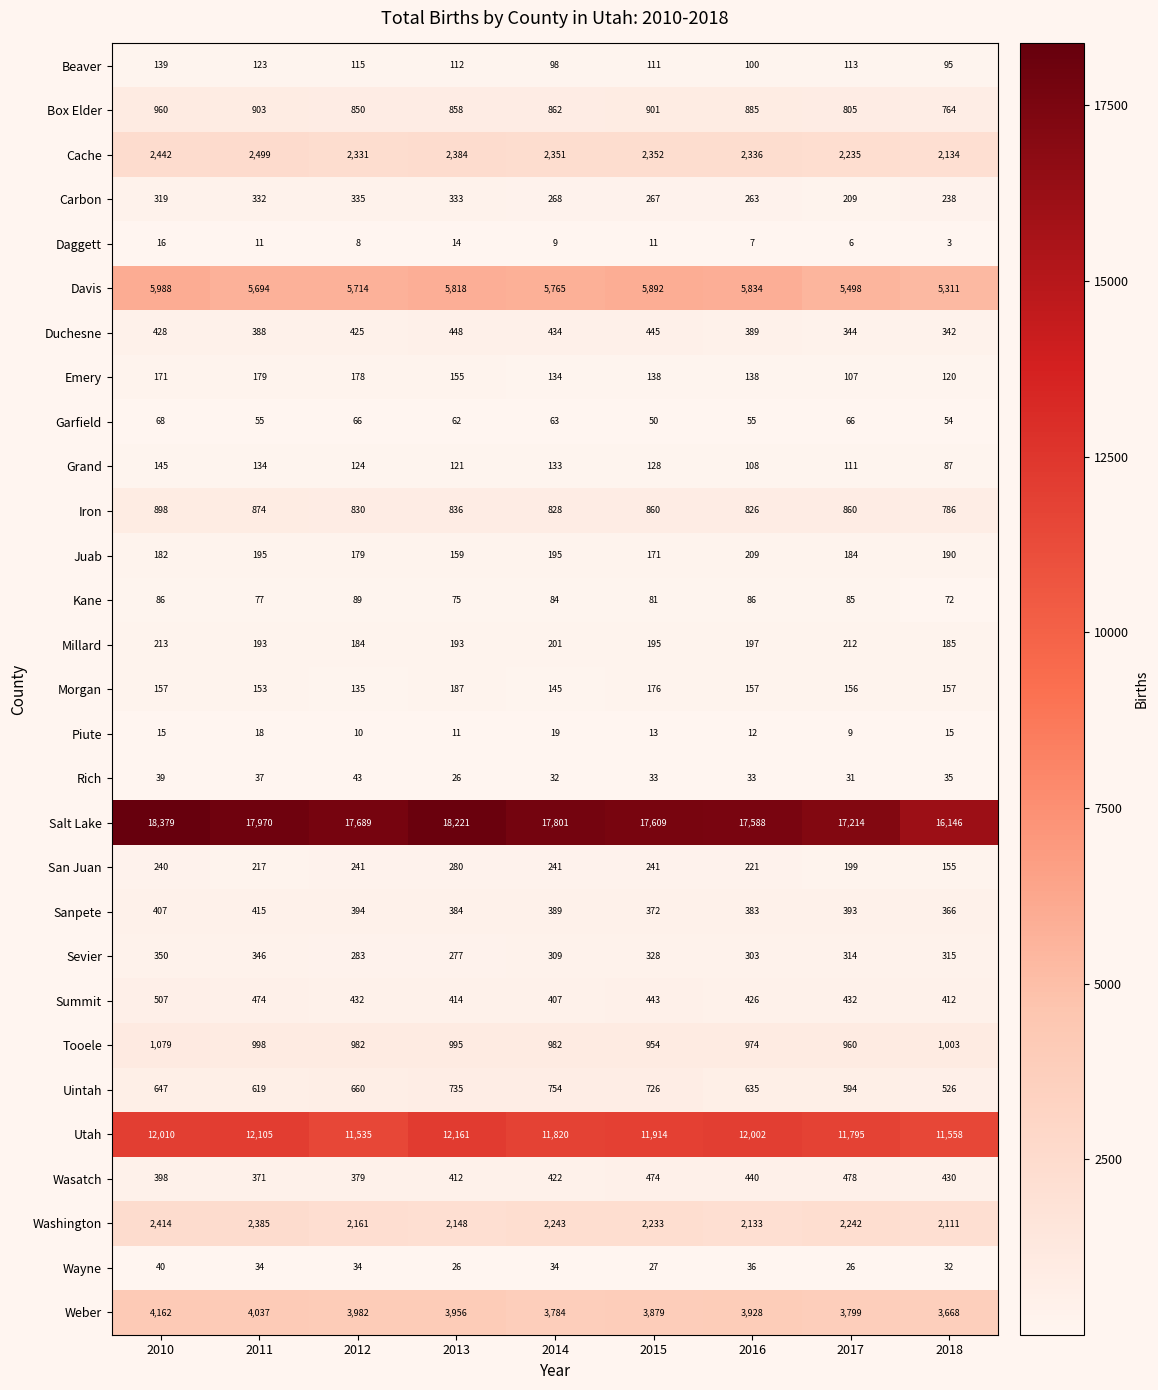

What is the maximum value shown in the chart?

18379